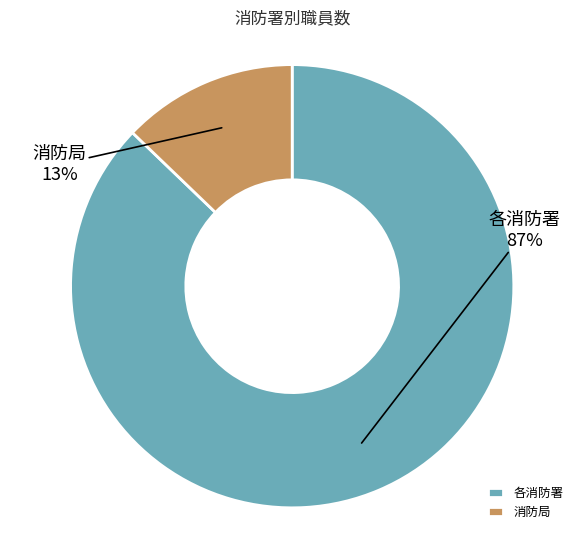

Combined, do 消防局 and 各消防署 account for over 50%?

Yes